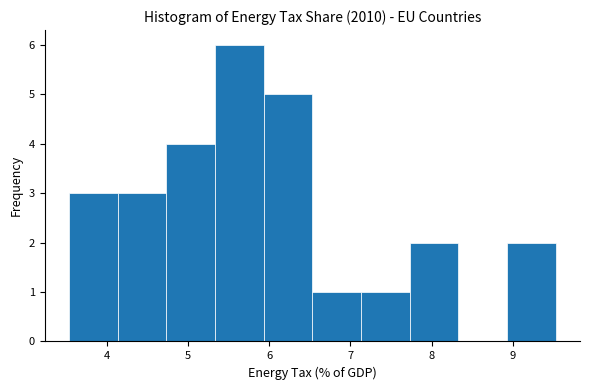

How tall is the bar that spans 6.53 to 7.13 on the x-axis? Neither the bar edges nor the heights are printed on the chart, so give them approximately, as read against the axes.

1